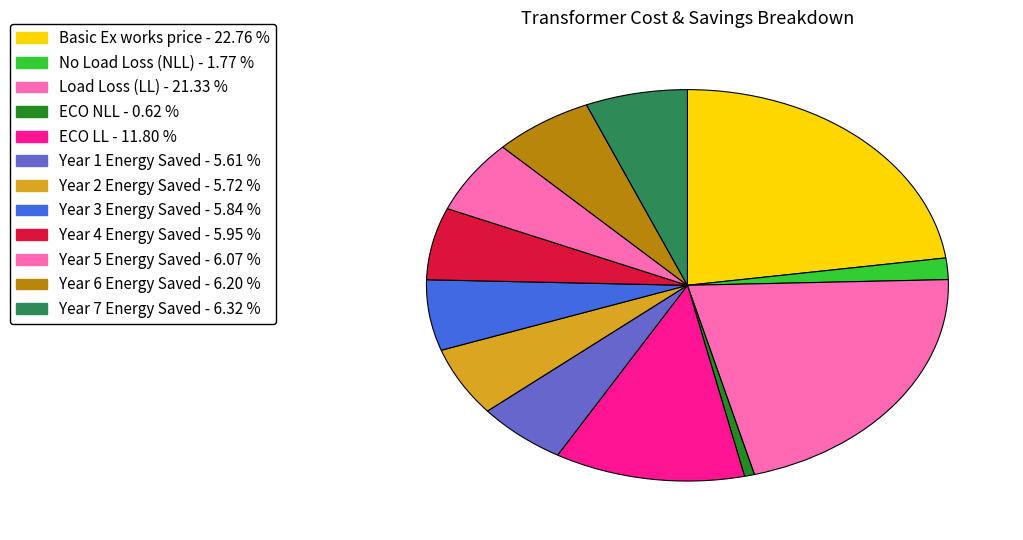

How many slices are in this pie chart?

12